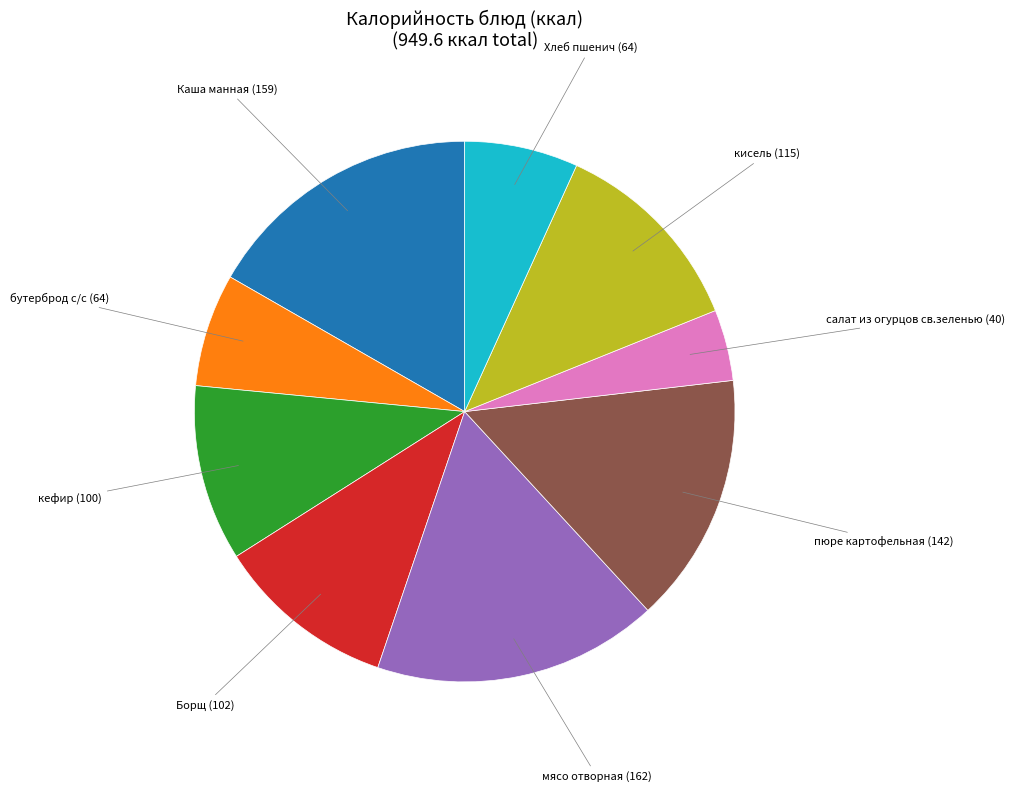

What is the smallest slice in the pie chart?

салат из огурцов св.зеленью